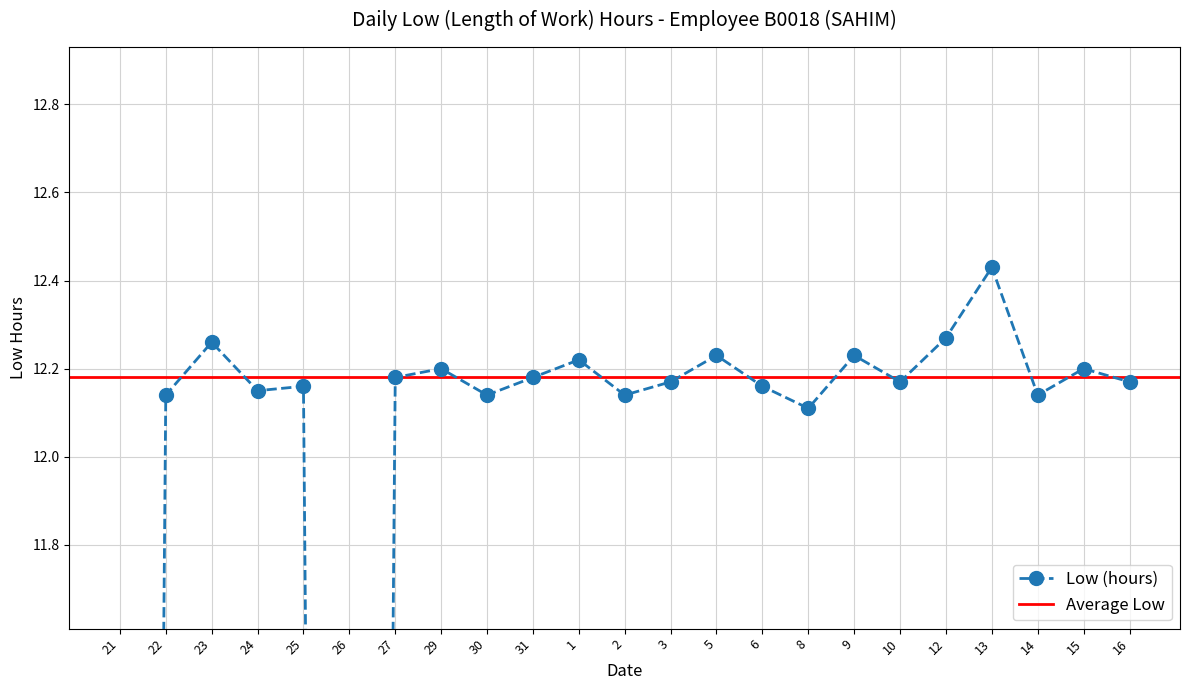

What is the difference between the maximum and minimum values?

12.4